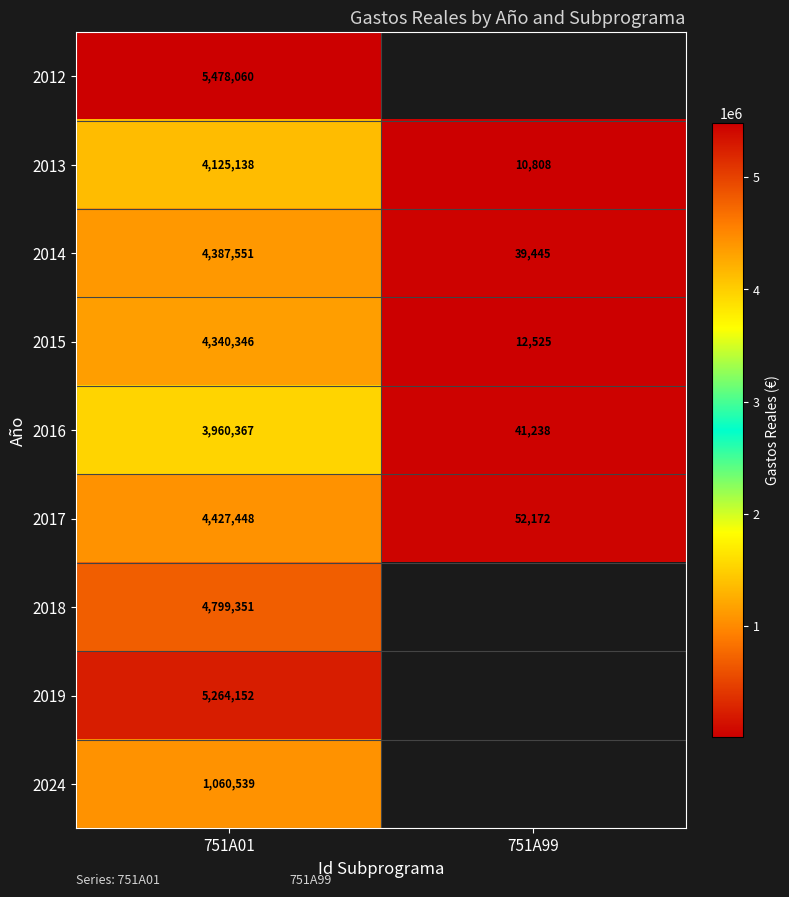

What is the difference between the highest and lowest values at 751A01?

4417521.0